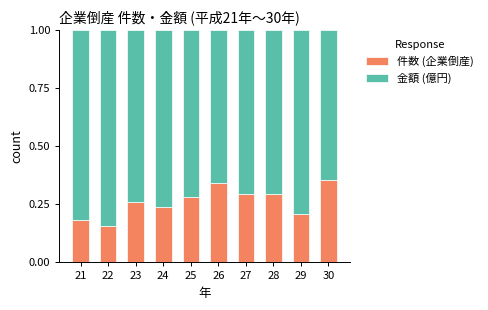

Count the number of data series in this chart.

2